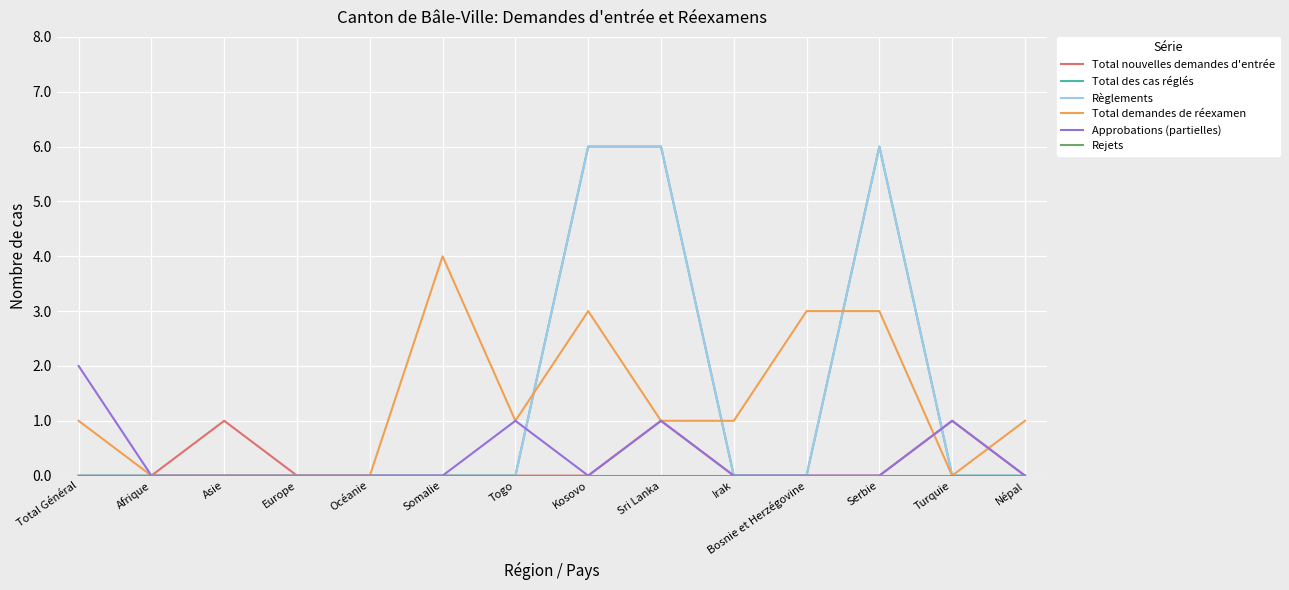

Does the chart display data point markers on the line(s)?

No